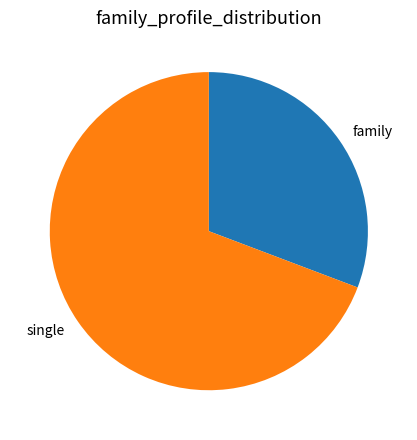

Does any single category account for the majority?

Yes